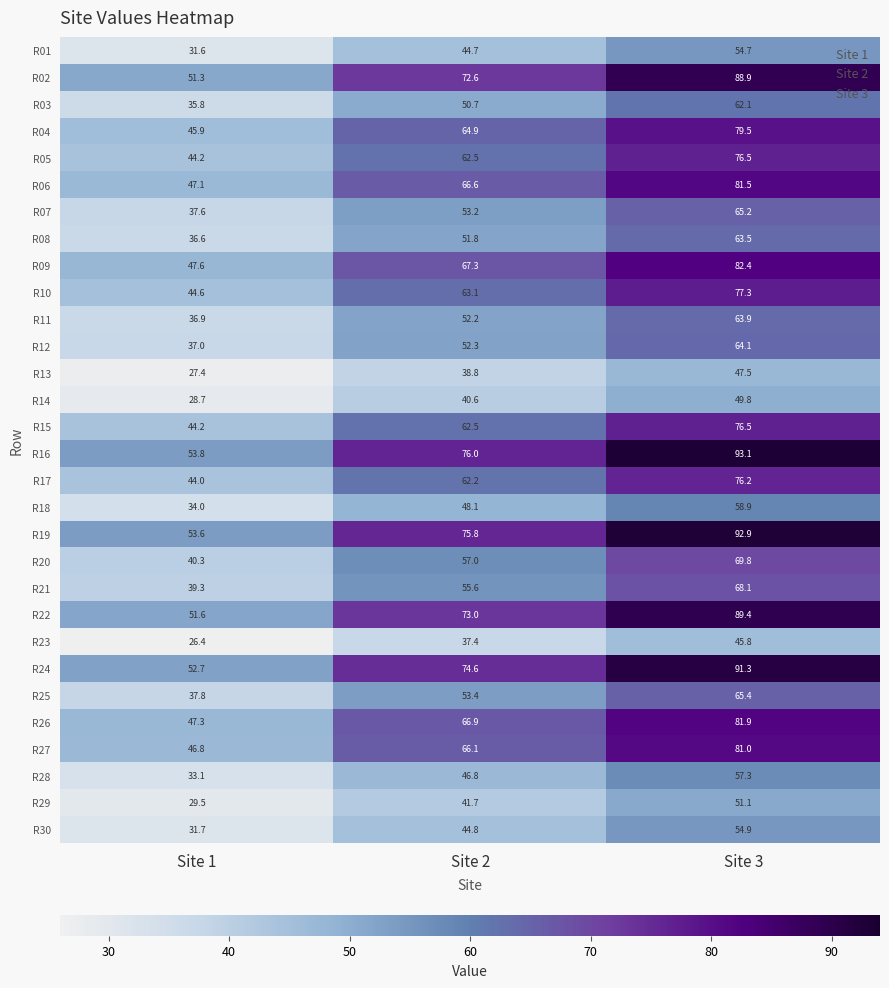

The R18 series shows 34.0 at Site 1. True or false?

True